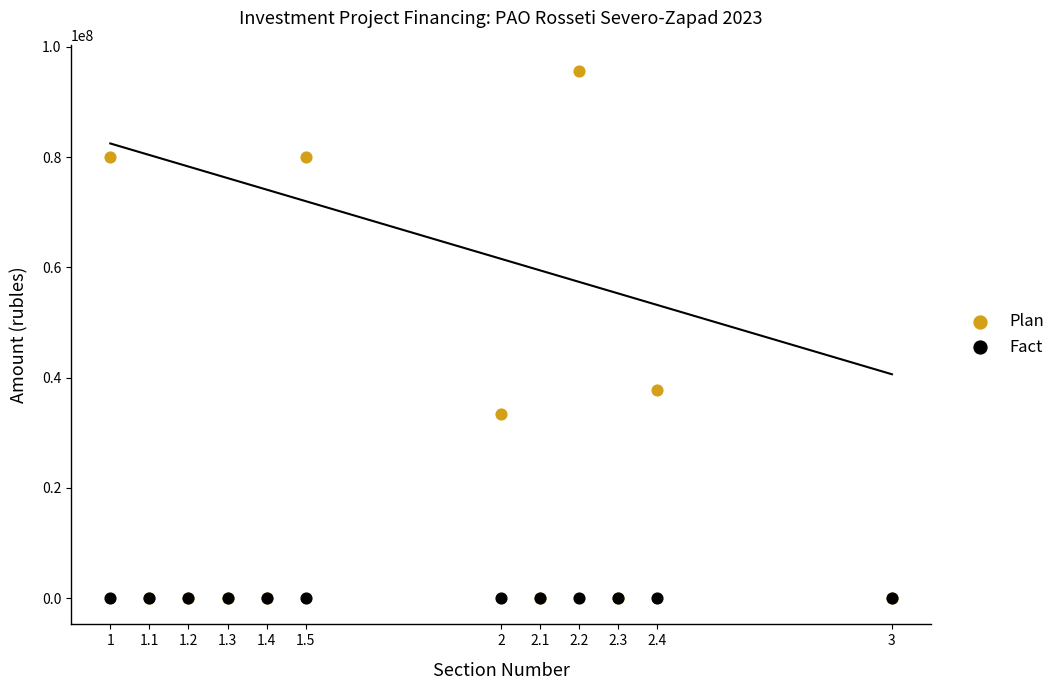

In the Plan series, what Y value is closest to 47796000?

37714000